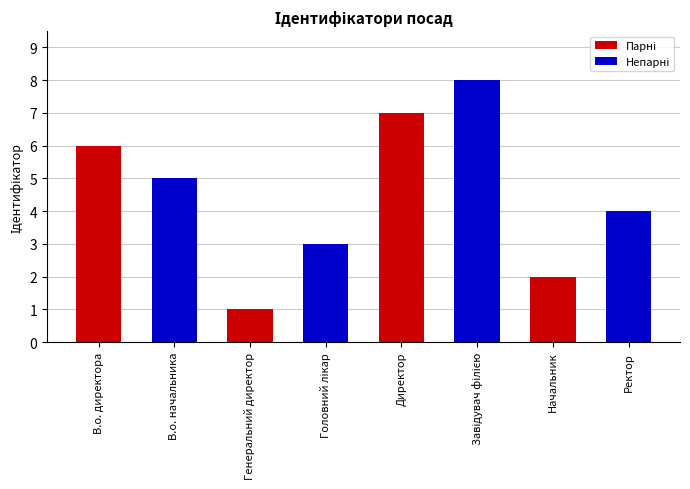

How many distinct data groups are displayed?

2